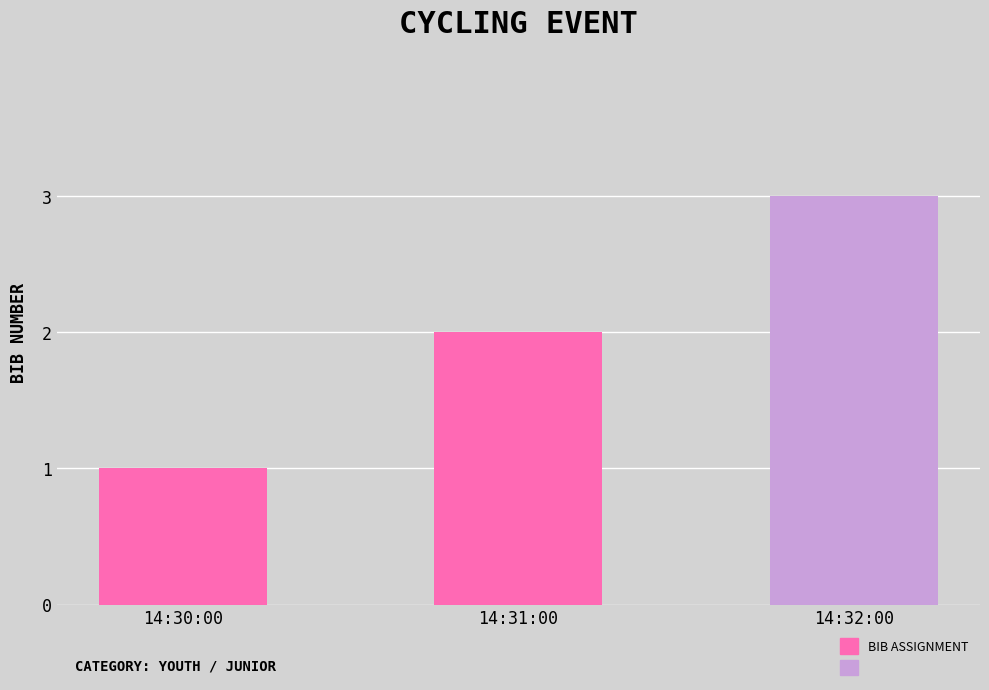

Reading left to right, what are all the values shown in this chart?

14:30:00=1	14:31:00=2	14:32:00=3